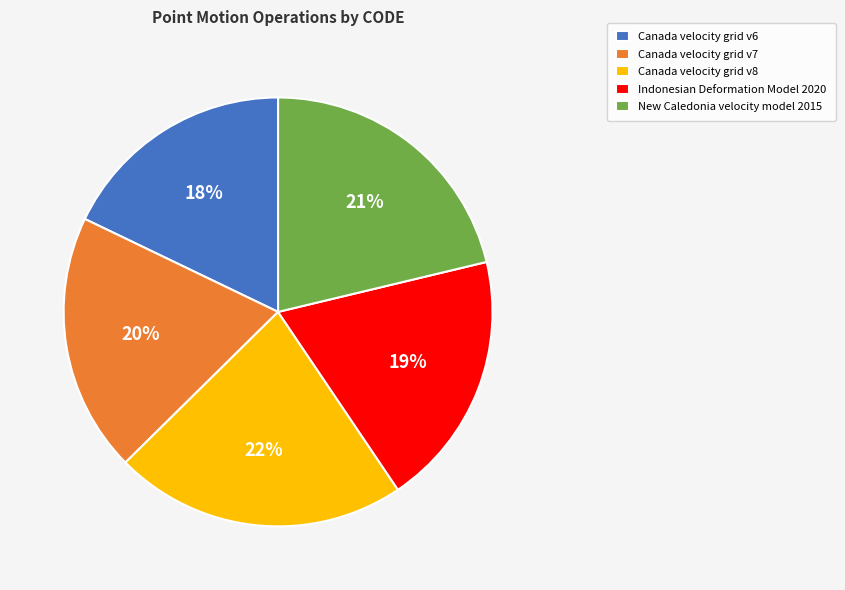

Is there a majority slice in this chart?

No